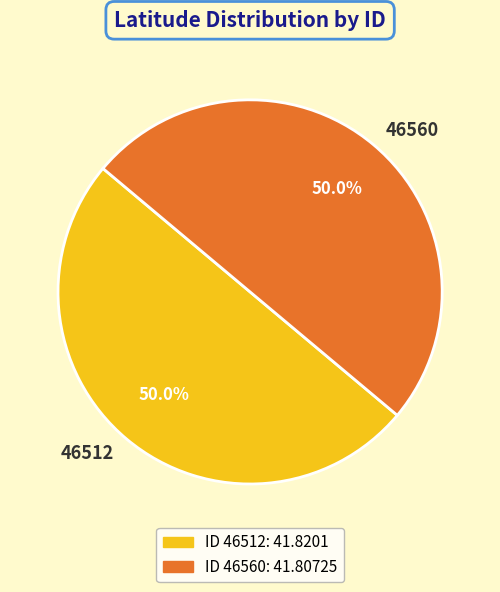

What is the ratio of the value at 46512 to the value at 46560?

1.0